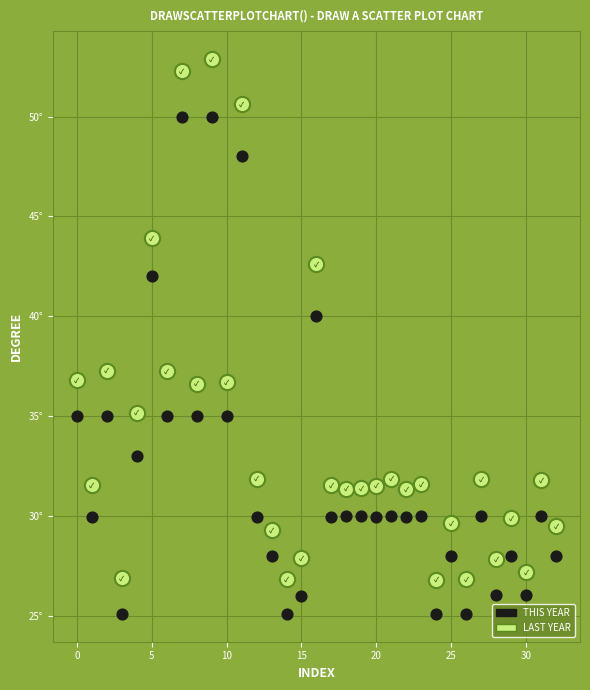

Which series contains the lowest Y value?

THIS YEAR